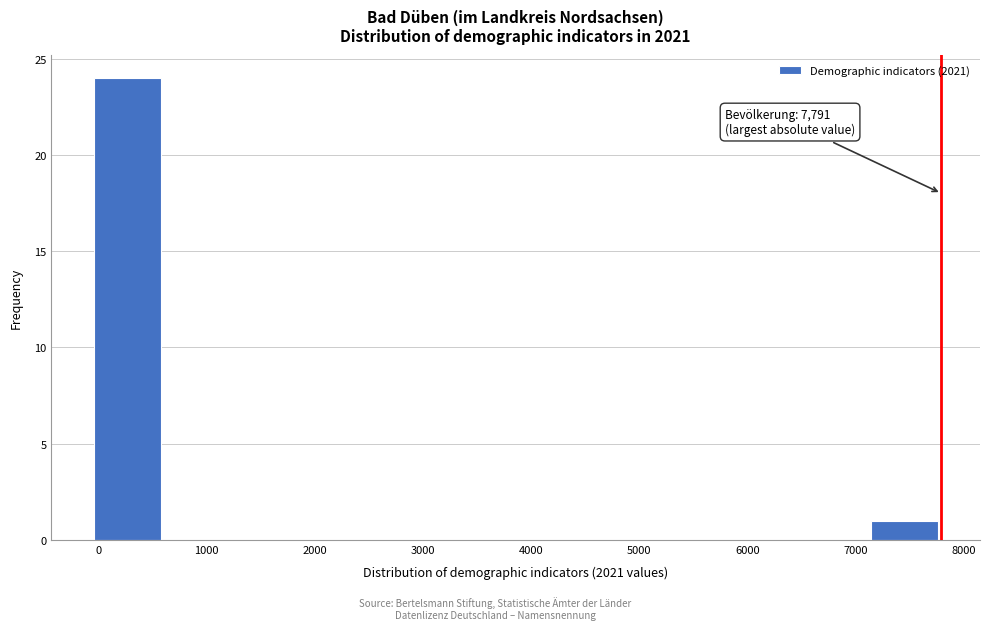

Over which range of the x-axis is the bar tallest?

0 to 600